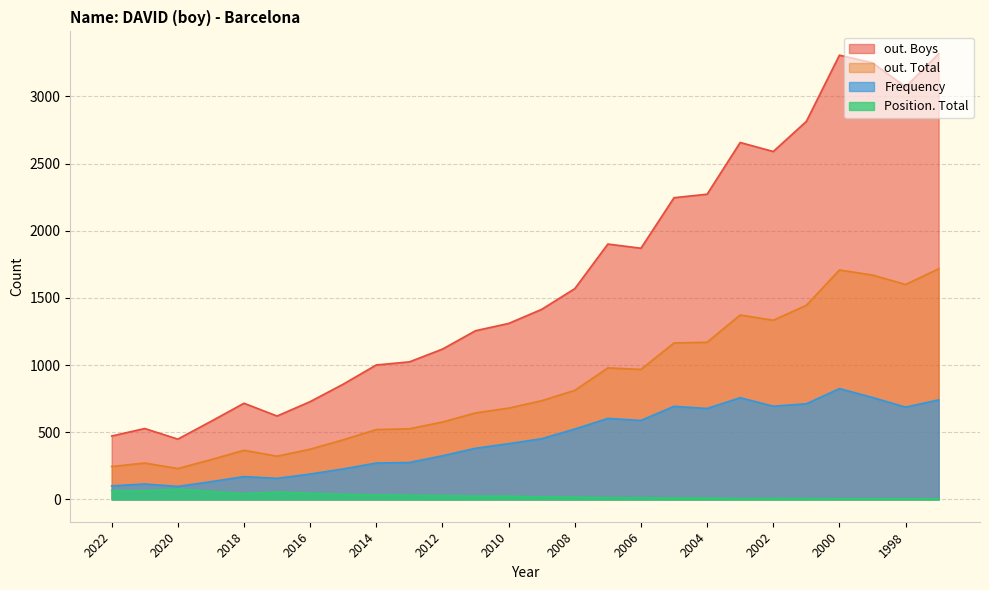

What is the total value across all series at 2007?

3496